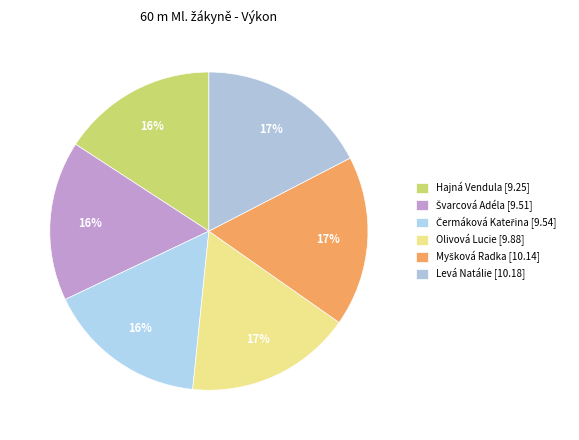

Is Myšková Radka the majority of the pie?

No